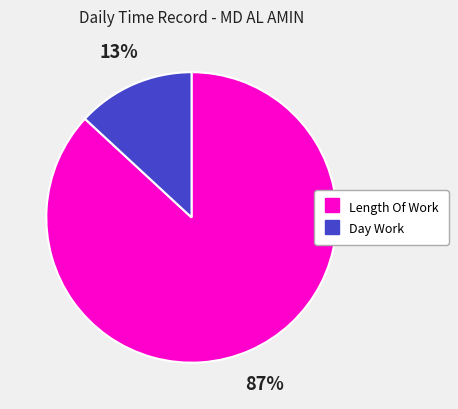

Do Length Of Work and Day Work together represent more than half of the pie?

Yes